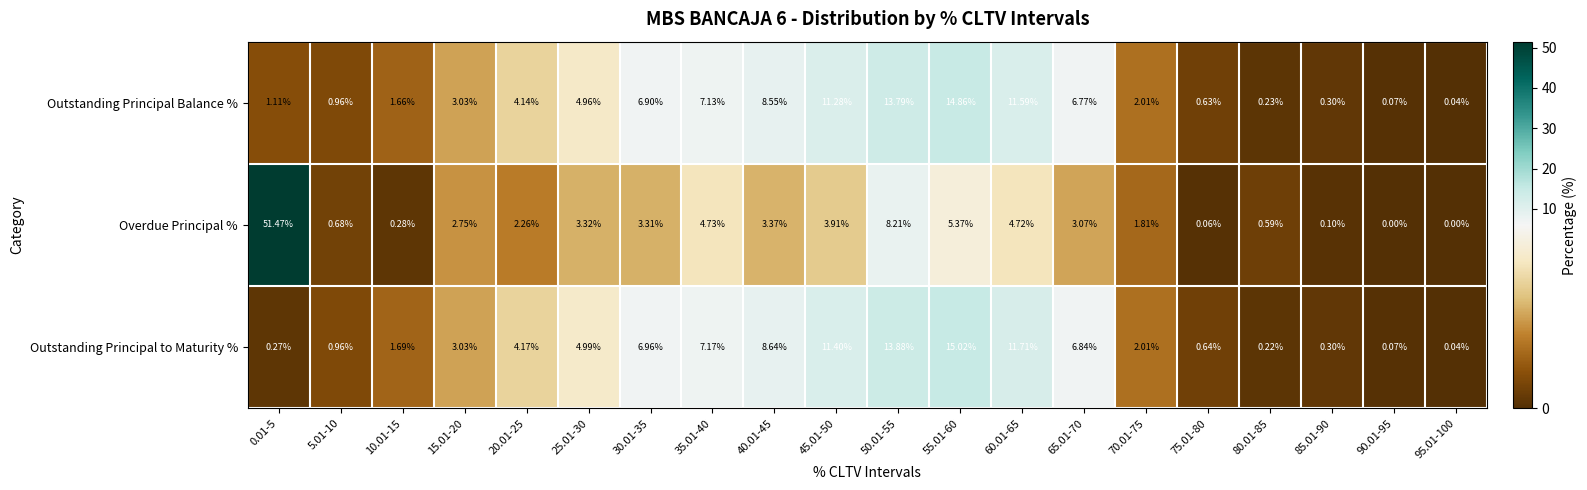

Which series changed the most between 15.01-20 and 30.01-35?

Outstanding Principal to Maturity %